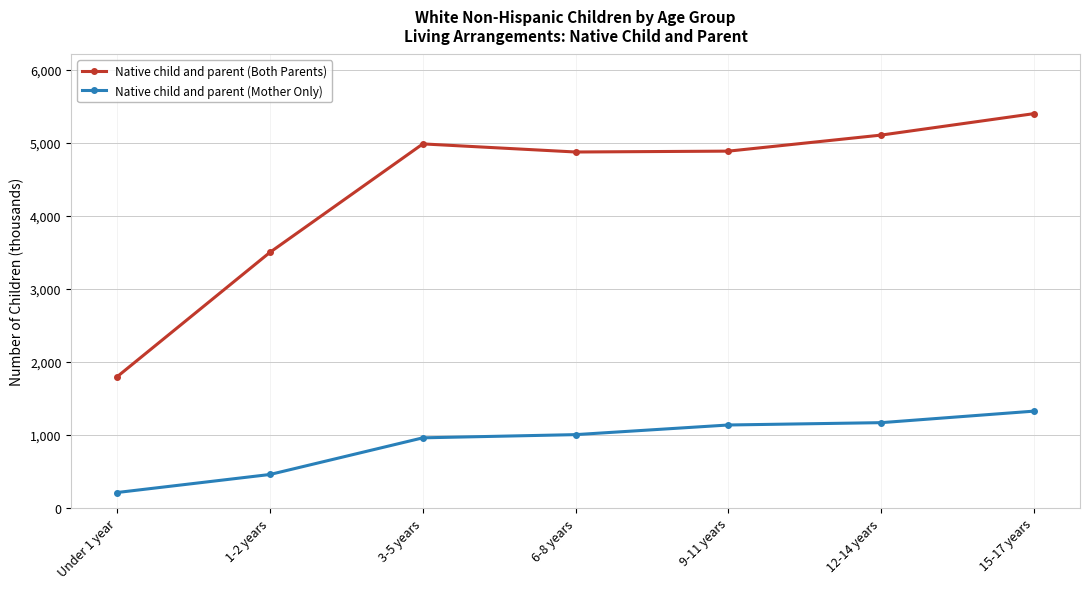

What is the average value of the Native child and parent (Mother Only) series?

893